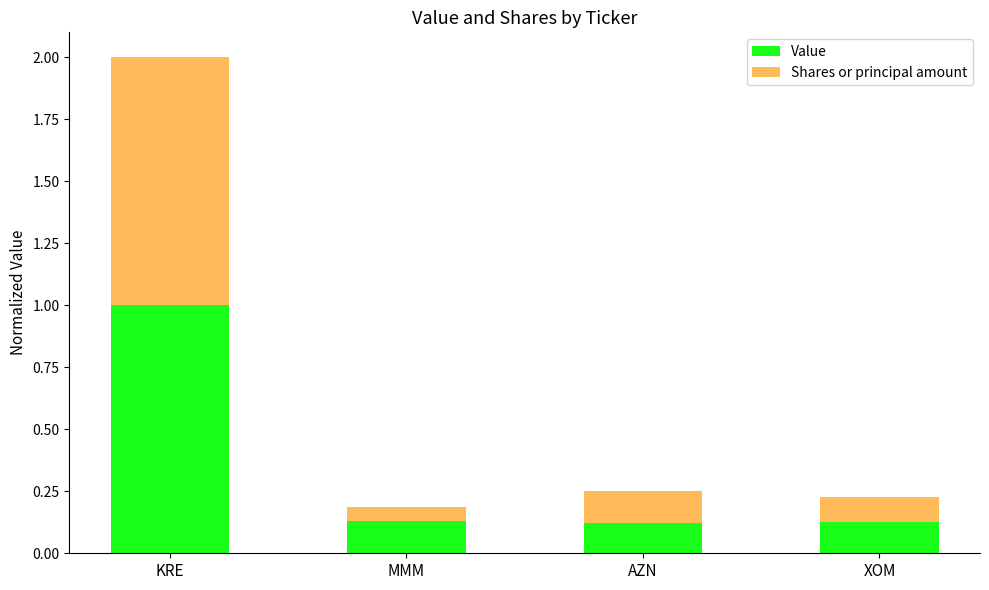

What is the total value across all series at AZN?

0.3